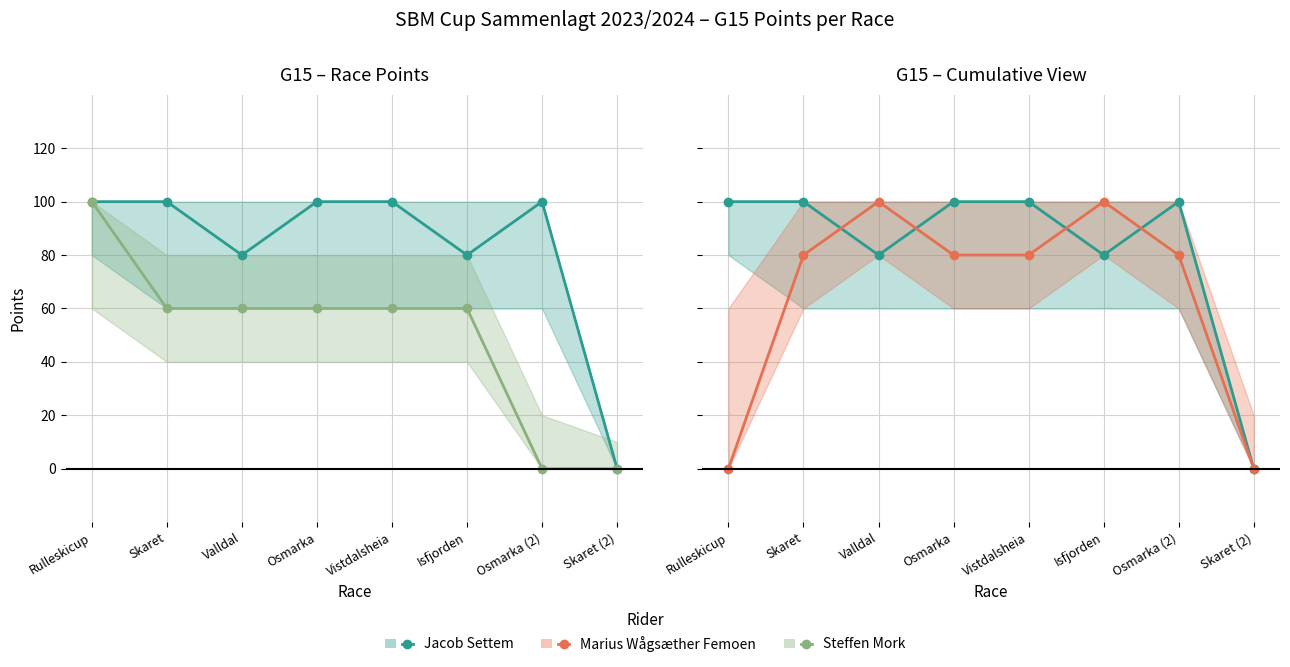

True or false: Steffen Mork and Marius Wågsæther Femoen intersect in this chart.

True